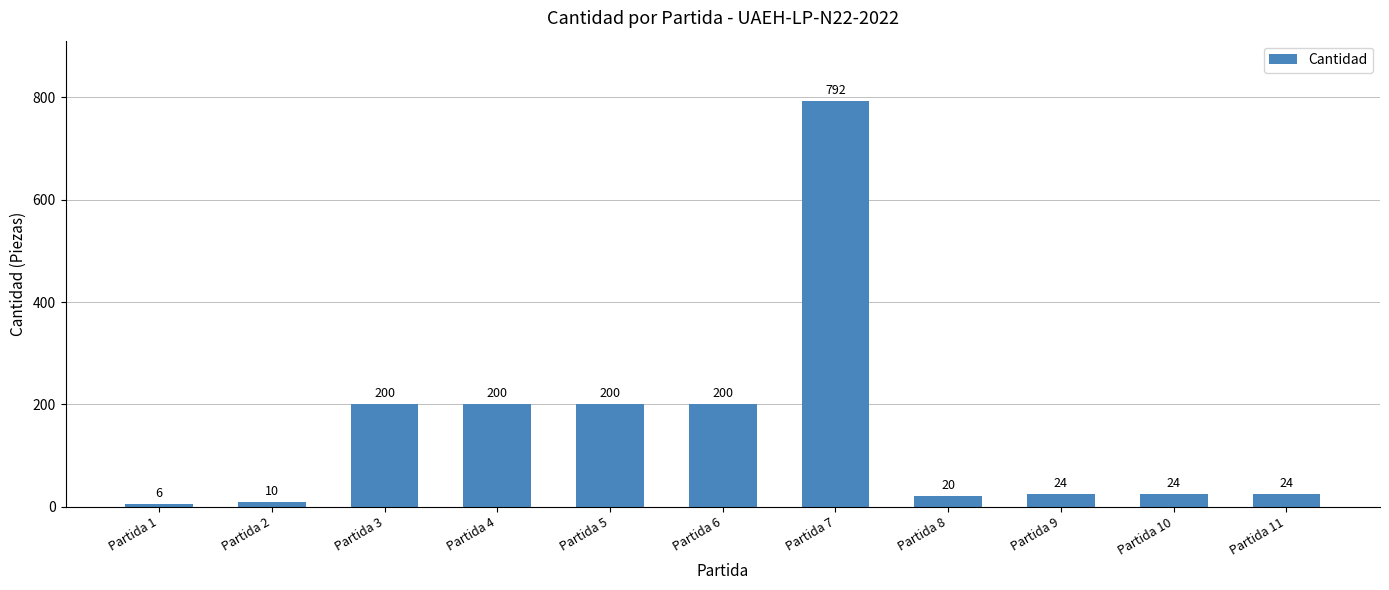

Does the chart contain stacked bars?

No